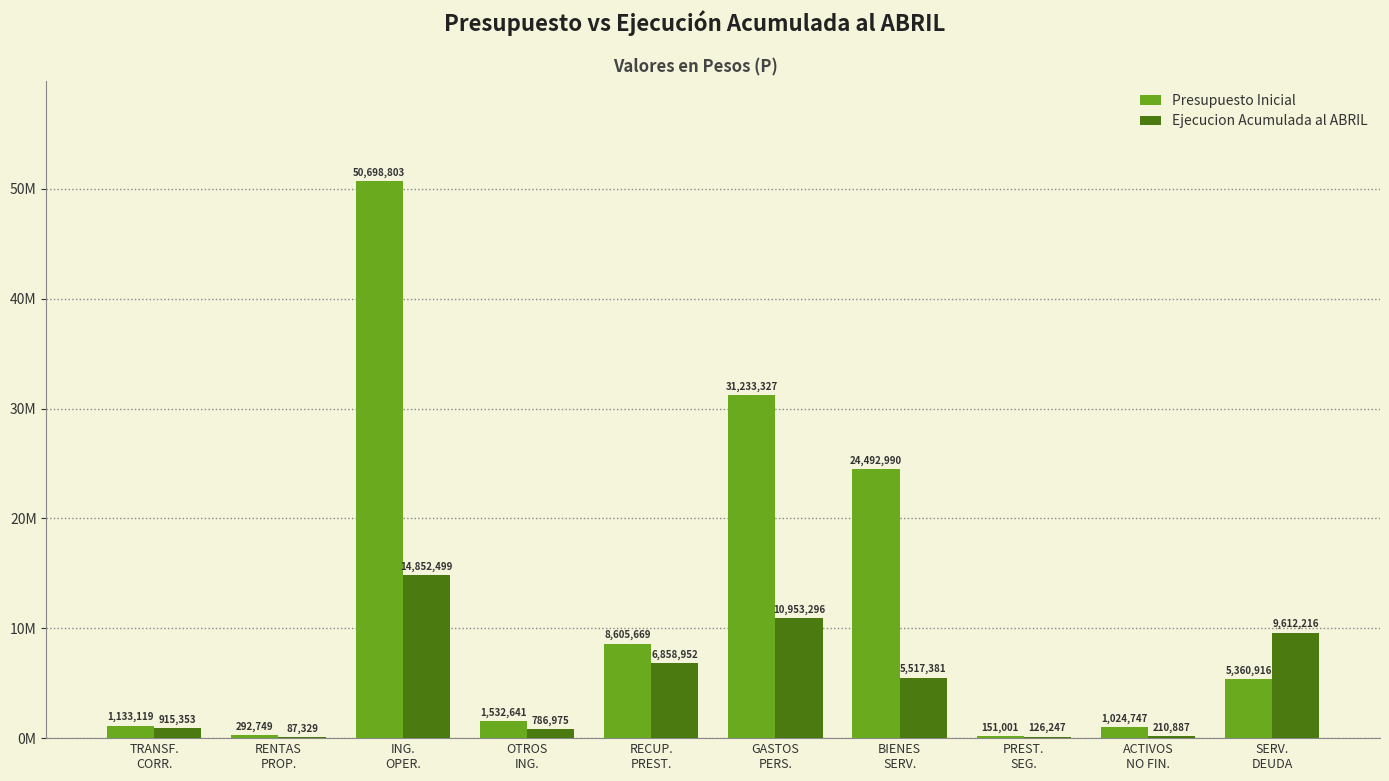

Is it true that Ejecucion Acumulada al ABRIL equals 1355204 at TRANSF.
CORR.?

False